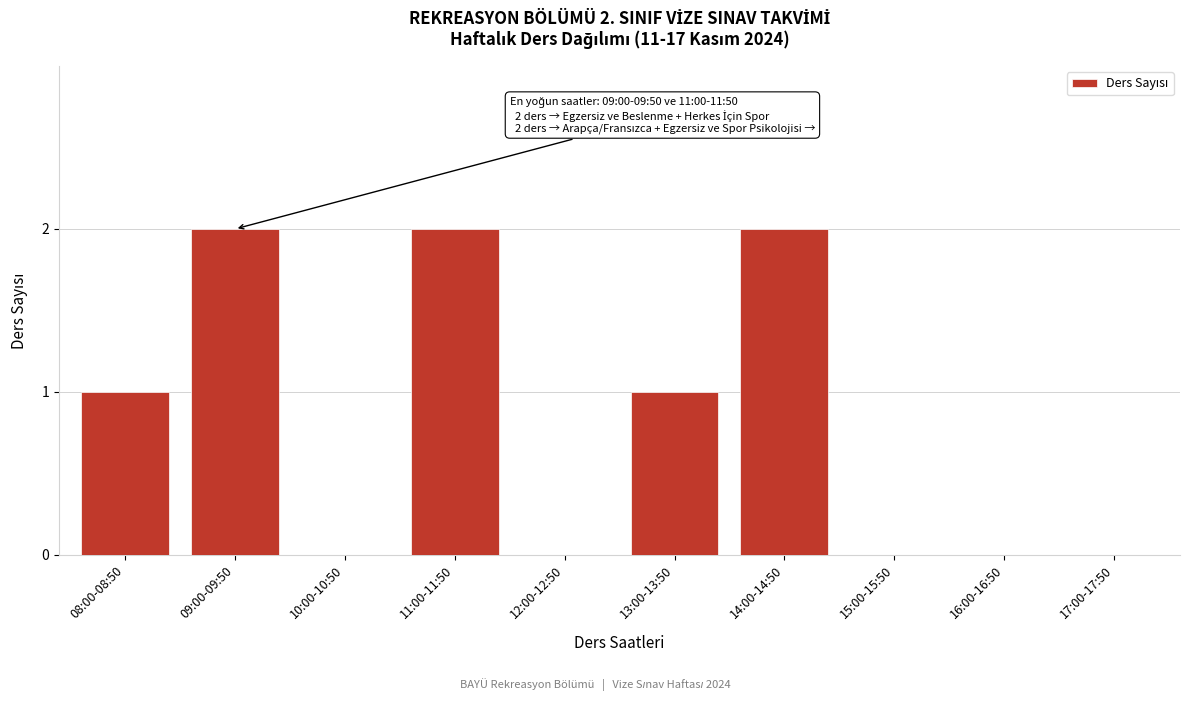

Reading left to right, what are all the values shown in this chart?

08:00-08:50=1	09:00-09:50=2	10:00-10:50=0	11:00-11:50=2	12:00-12:50=0	13:00-13:50=1	14:00-14:50=2	15:00-15:50=0	16:00-16:50=0	17:00-17:50=0